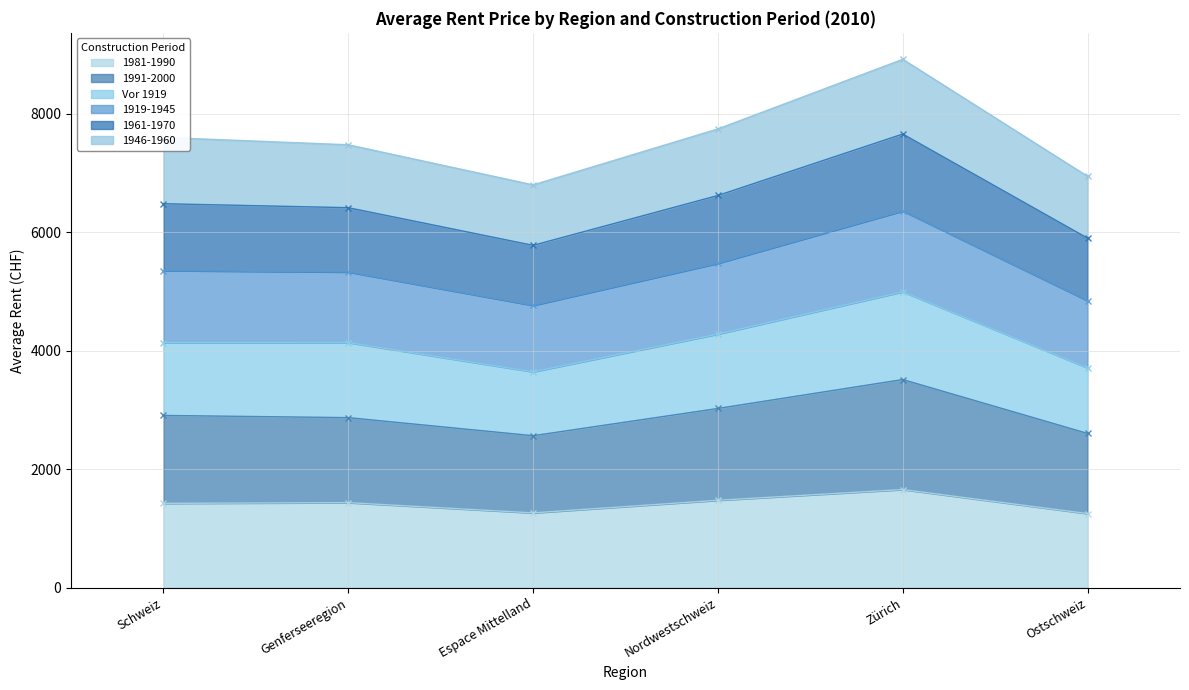

In 1981-1990, how many points are higher than both neighbors (excluding endpoints)?

2